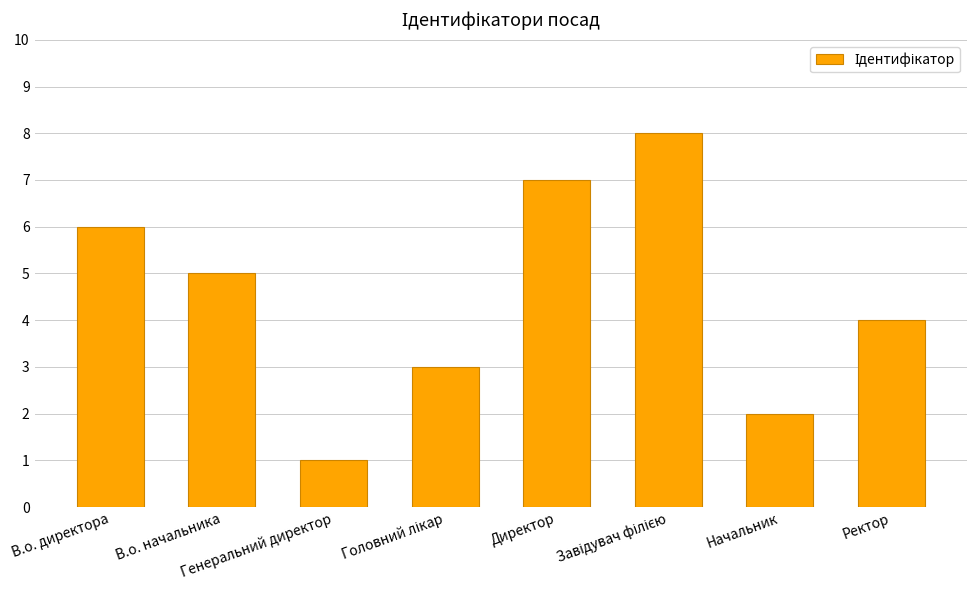

The value at Директор is 7. True or false?

True